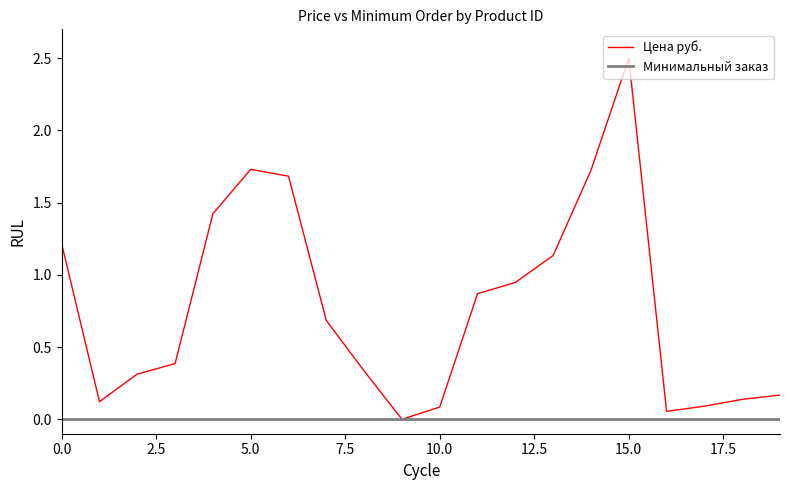

List the series in order of their overall mean, highest first.

Цена руб., Минимальный заказ